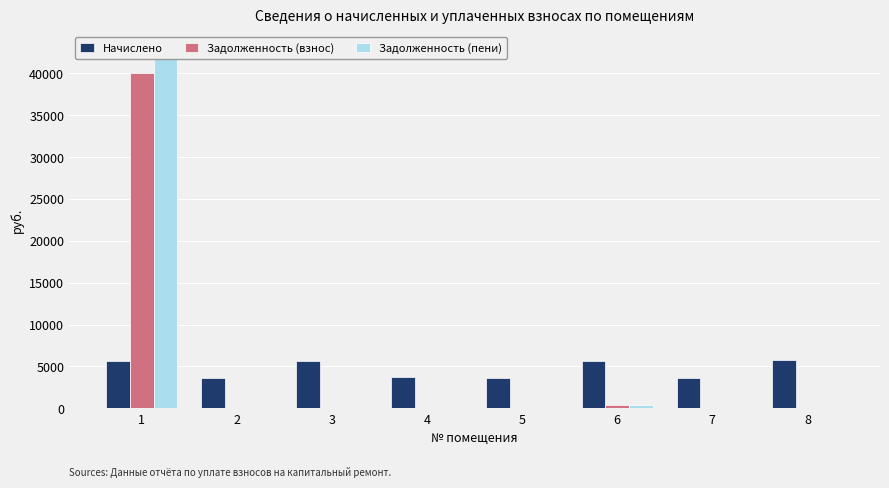

Reading right to left, transcribe all the data shown in this chart.

Начислено: 8=5704.9	7=3651.5	6=5655.2	5=3626.6	4=3726.0	3=5613.8	2=3668.0	1=5638.7
Задолженность (взнос): 8=0.0	7=0.0	6=378.4	5=0.0	4=0.0	3=0.0	2=0.0	1=40028.2
Задолженность (пени): 8=0.0	7=0.0	6=379.3	5=0.0	4=0.0	3=0.0	2=0.0	1=42847.6